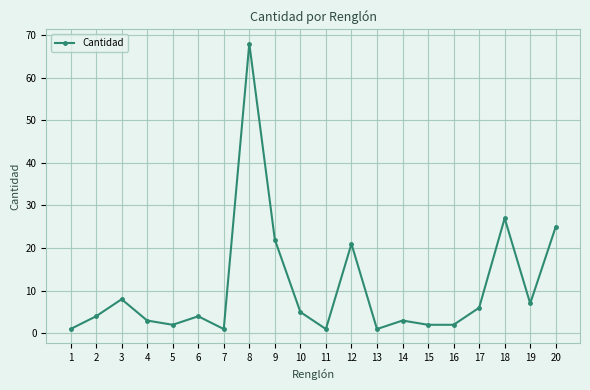

Where is the first local maximum?

3